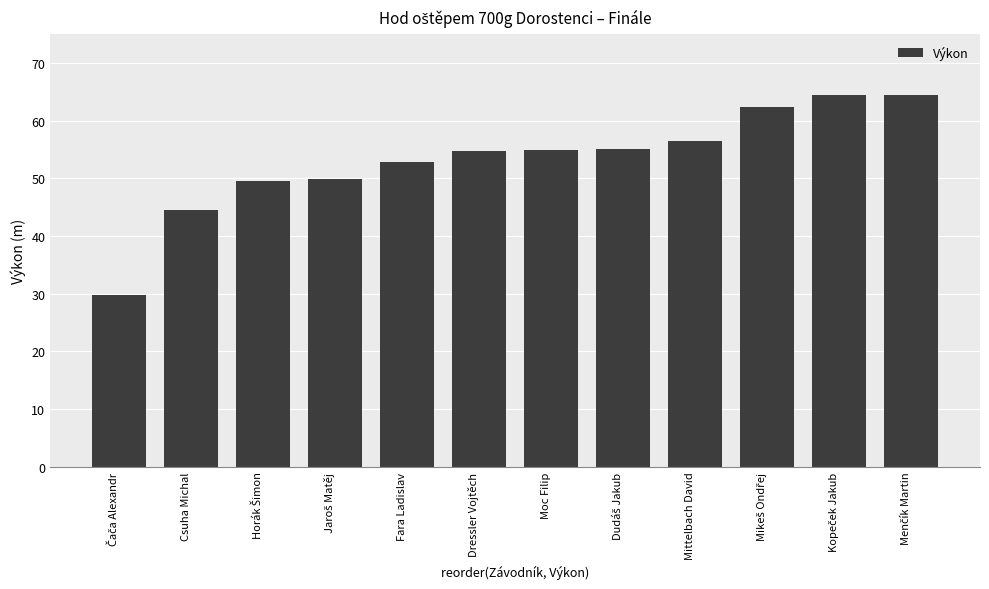

What is the ratio of the value at Fara Ladislav to the value at Dressler Vojtěch?

1.0